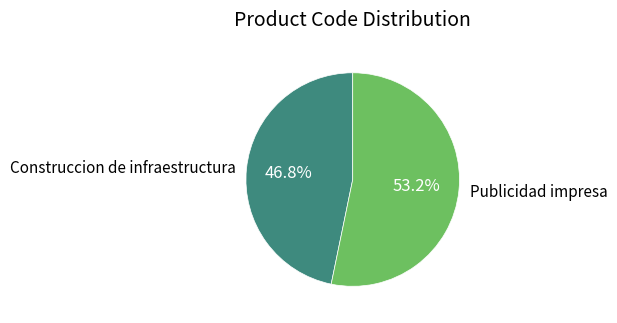

Count the number of slices in the pie.

2